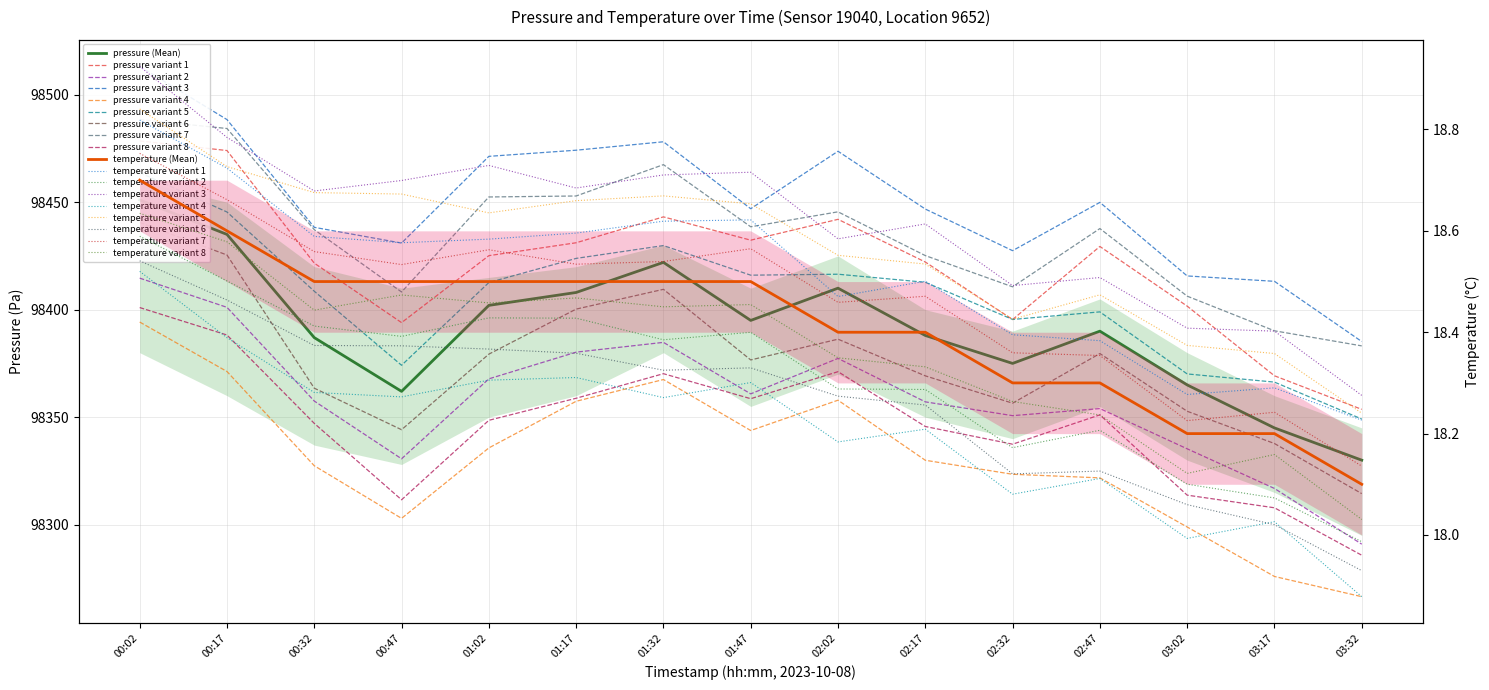

What is the spread (max minus min) of values at 01:17?

98389.5